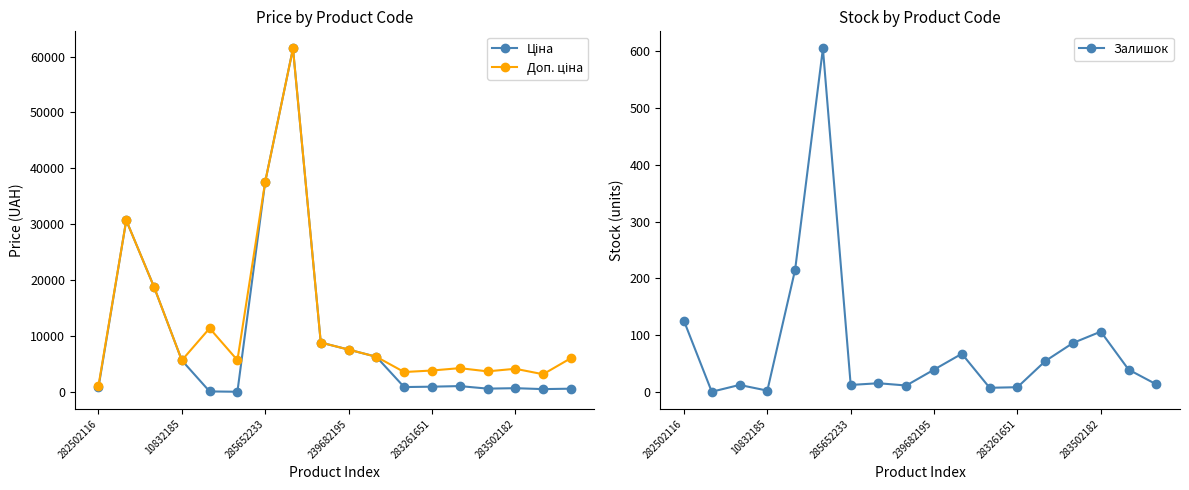

What is the highest value of the Залишок series?

605